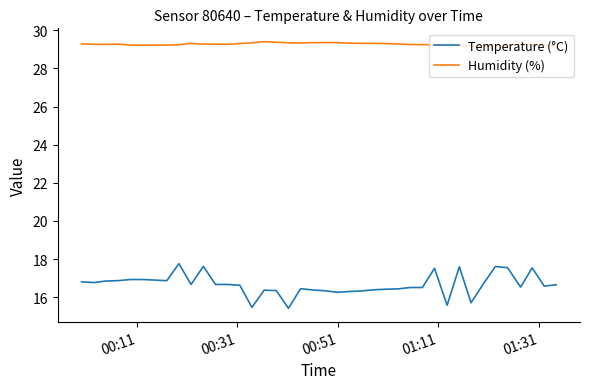

What is the minimum value shown in the chart?

15.4